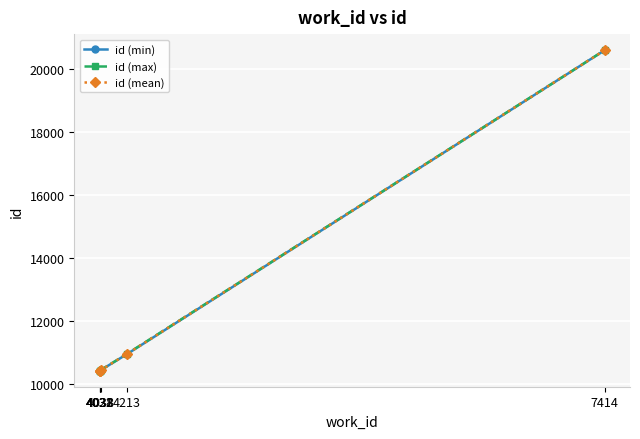

What is the maximum value for id (max)?

20602